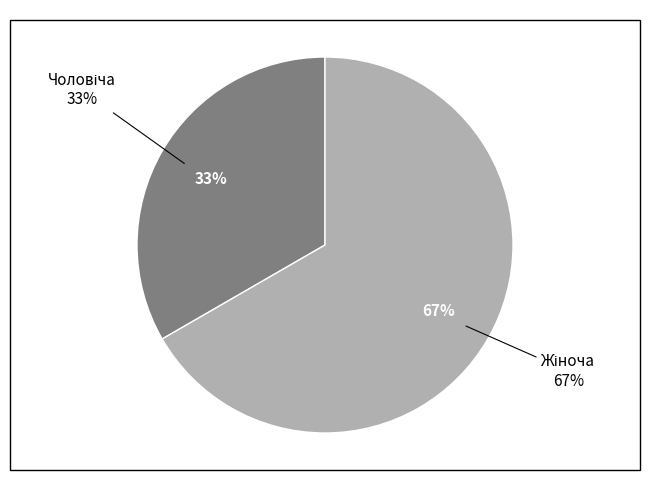

Which category has the smallest portion of the pie?

Чоловіча